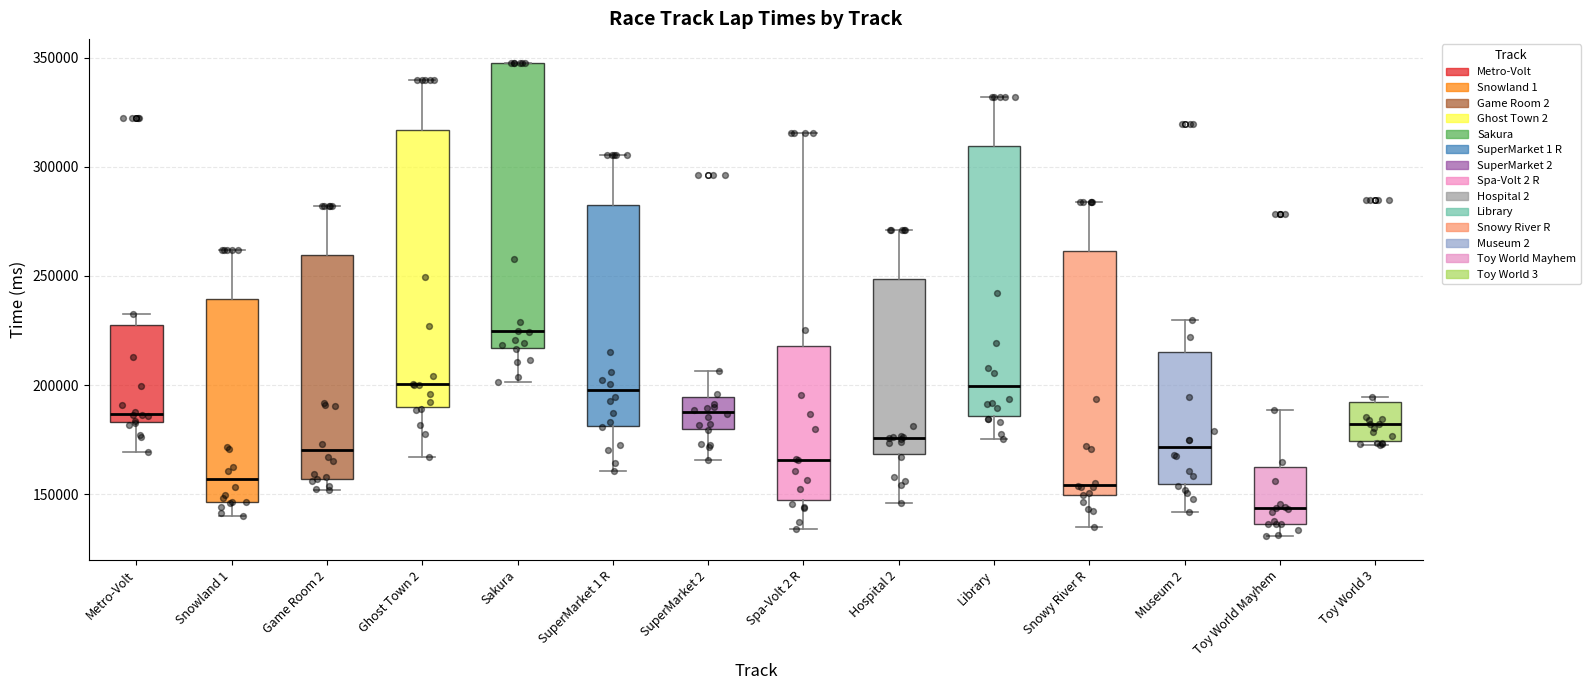

Reading left to right, transcribe this box plot: for each box, give where its median line is, the range the box spans, and where its two whiskers end, as read against the y-axis. The values are not printed on the chart, so give them approximately, as read against the axis.

Metro-Volt: median 185000 (just above the box's lower edge), box 185000 to 230000, whiskers 170000 to 230000 (just above the box's upper edge)
Snowland 1: median 155000, box 145000 to 240000, whiskers 140000 to 260000
Game Room 2: median 170000, box 155000 to 260000, whiskers 150000 to 280000
Ghost Town 2: median 200000, box 190000 to 315000, whiskers 165000 to 340000
Sakura: median 225000, box 215000 to 350000, whiskers 200000 to 350000
SuperMarket 1 R: median 200000, box 180000 to 285000, whiskers 160000 to 305000
SuperMarket 2: median 190000, box 180000 to 195000, whiskers 165000 to 205000
Spa-Volt 2 R: median 165000, box 145000 to 220000, whiskers 135000 to 315000
Hospital 2: median 175000, box 170000 to 250000, whiskers 145000 to 270000
Library: median 200000, box 185000 to 310000, whiskers 175000 to 330000
Snowy River R: median 155000, box 150000 to 260000, whiskers 135000 to 285000
Museum 2: median 170000, box 155000 to 215000, whiskers 140000 to 230000
Toy World Mayhem: median 145000, box 135000 to 160000, whiskers 130000 to 190000
Toy World 3: median 180000, box 175000 to 190000, whiskers 175000 (just below the box's lower edge) to 195000